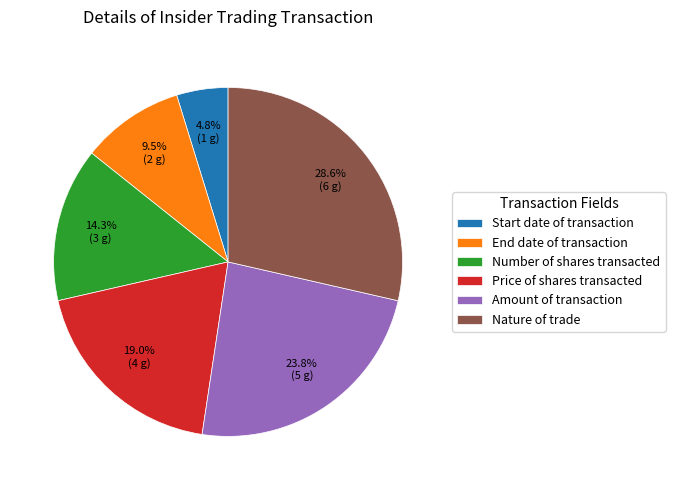

What portion of the pie excludes Amount of transaction?

76.2%